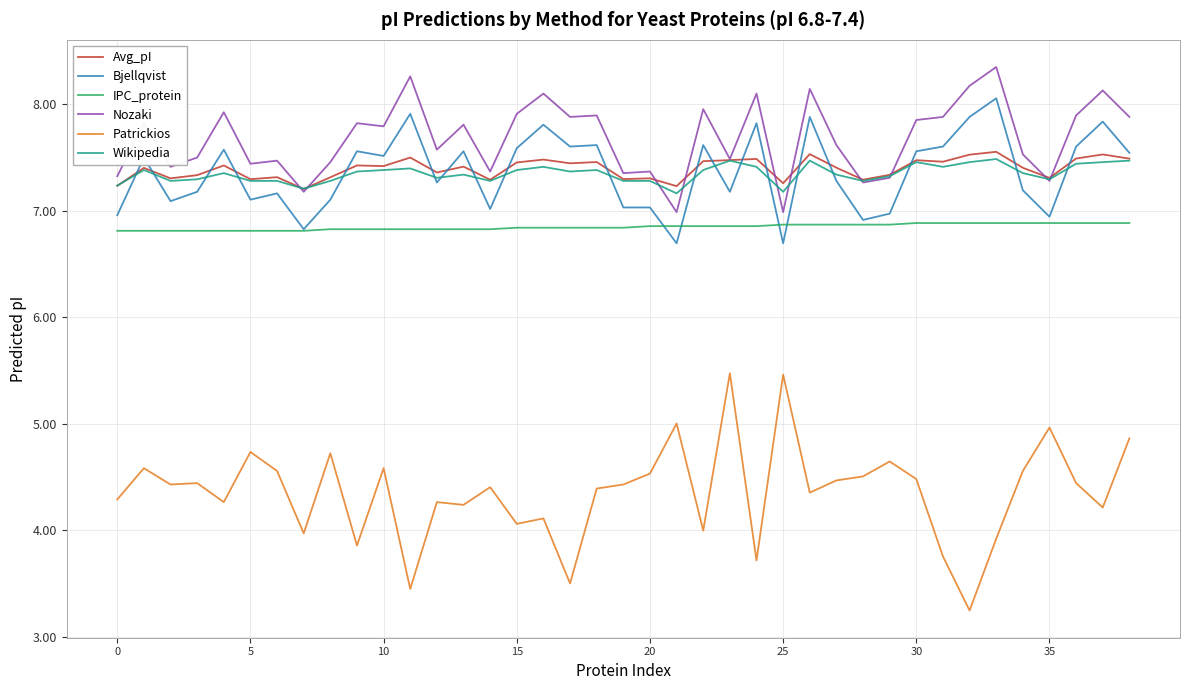

How many lines are shown in the chart?

6